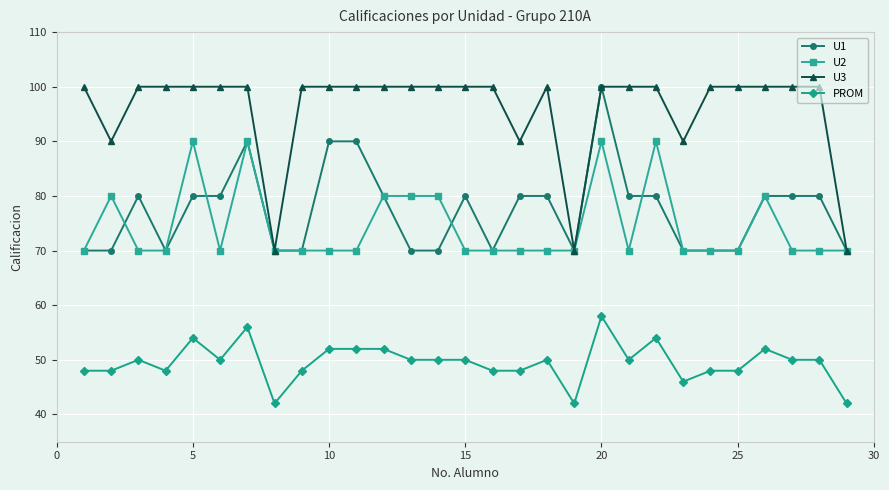

How many series are shown in this chart?

4